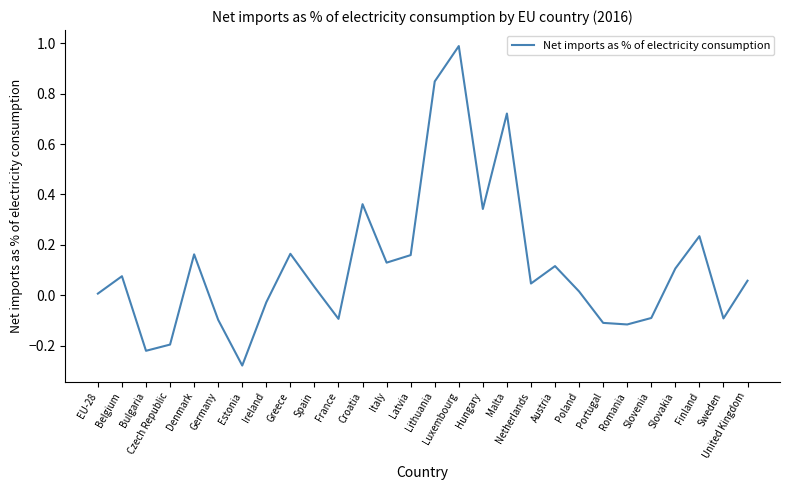

What position from the left is Croatia?

12